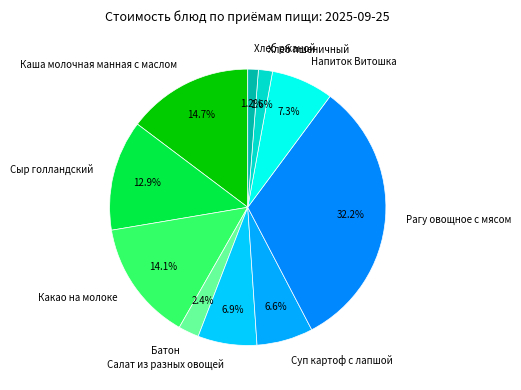

Count the number of slices in the pie.

10